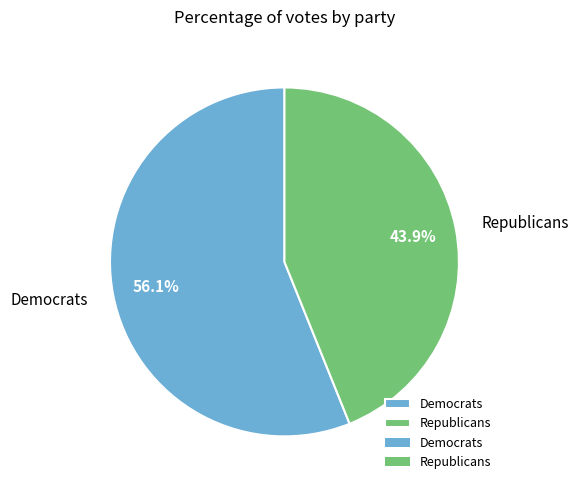

How many segments does this pie chart have?

2